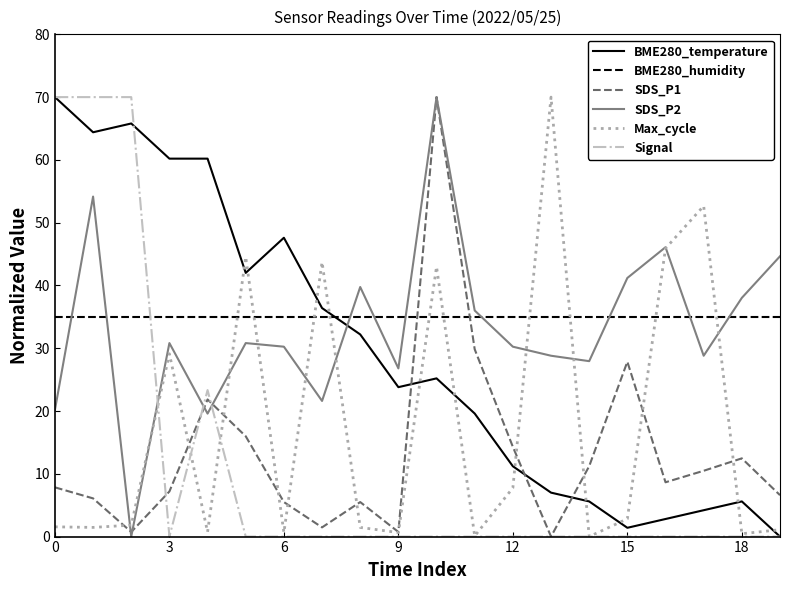

True or false: Max_cycle has more than 2 interior local peaks.

True